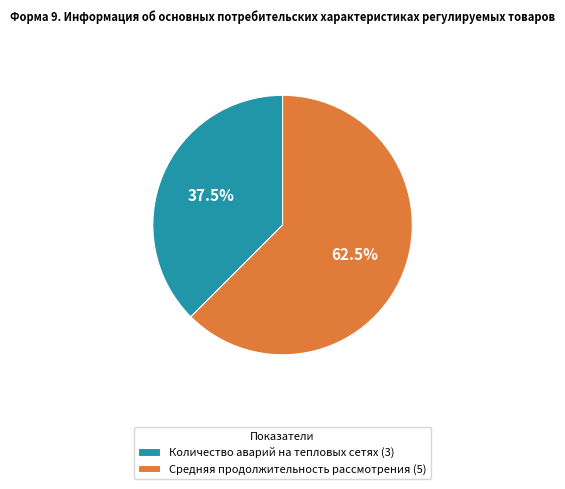

Is there any slice that represents more than half of the pie?

Yes